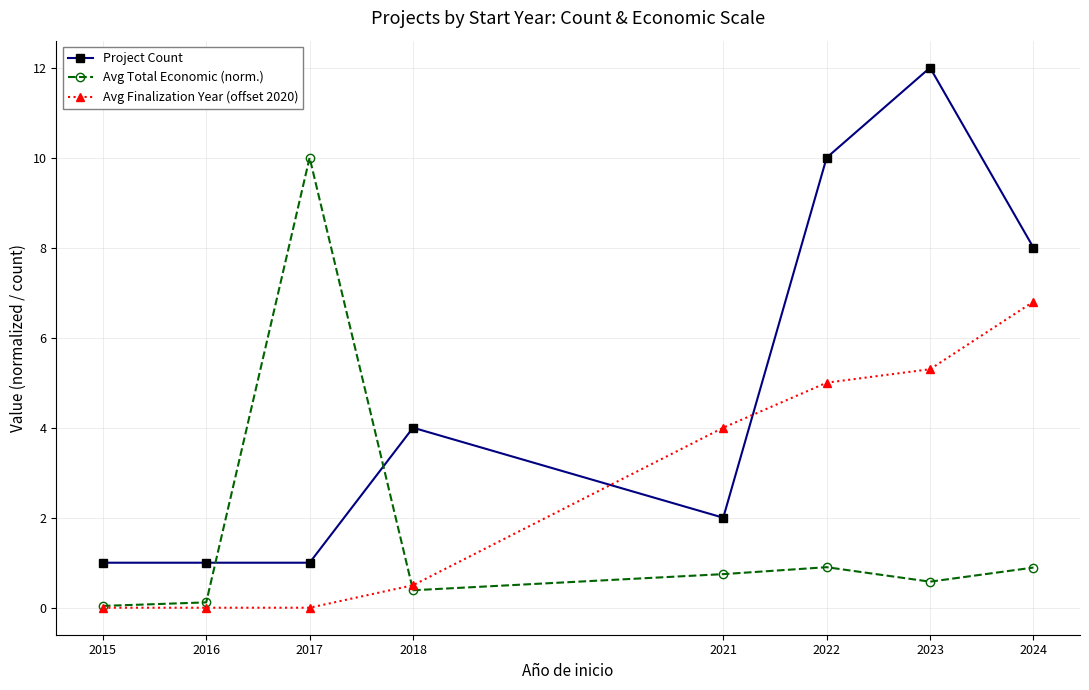

How many values in the Avg Finalization Year (offset 2020) series are below 4?

4